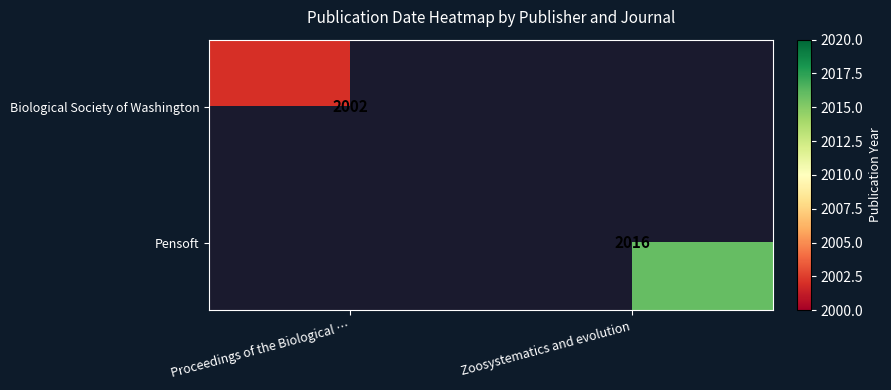

Is it true that Pensoft equals 2016 at Zoosystematics and evolution?

True